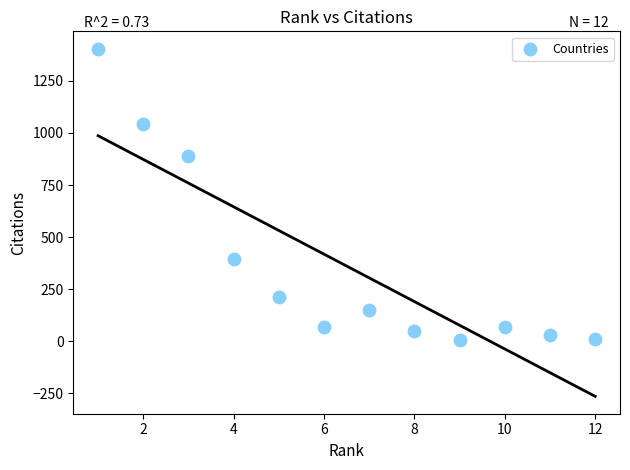

What Y value in the scatter plot is closest to 705?

889